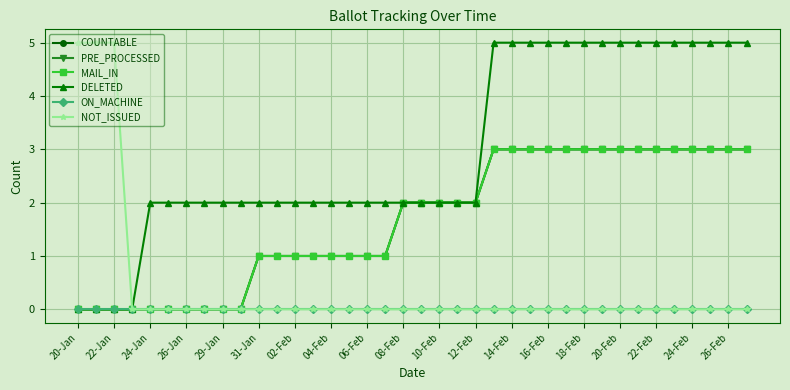

At which label does COUNTABLE reach its minimum?

20-Jan